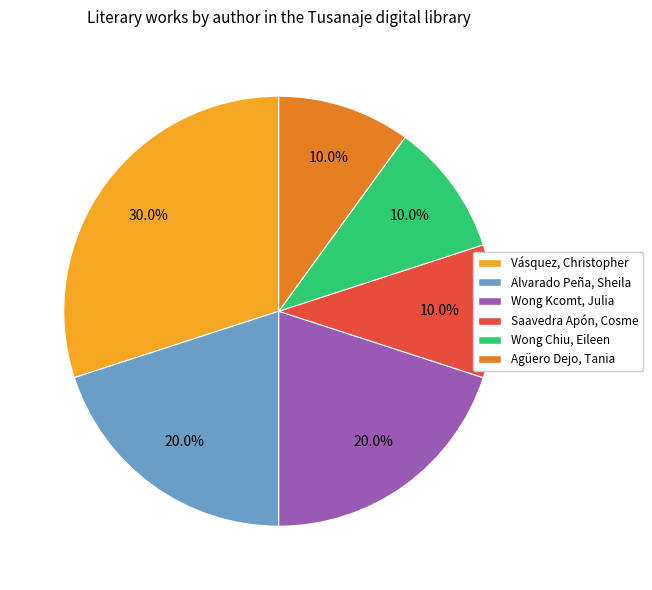

Is it true that Agüero Dejo, Tania is 10% of the pie?

True